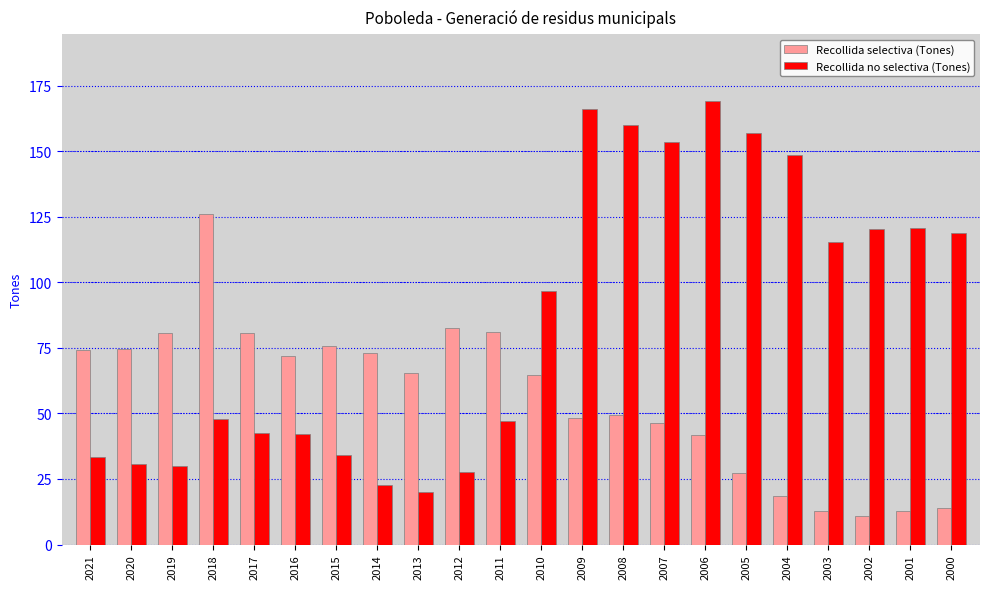

How many values in the Recollida no selectiva (Tones) series exceed 96?

11